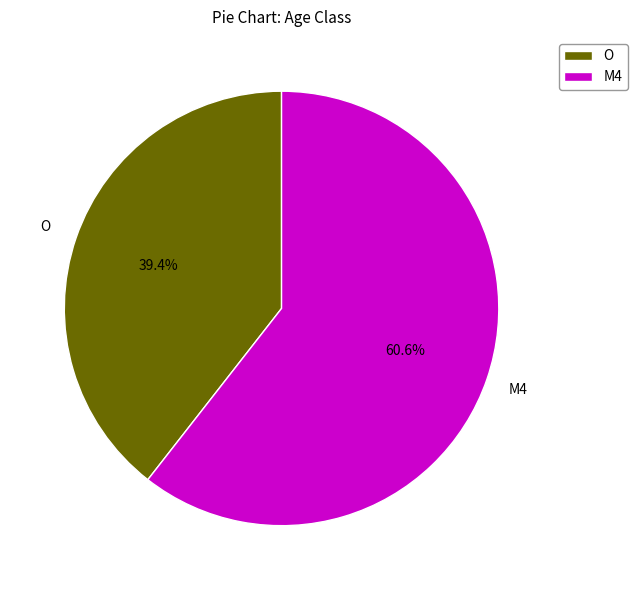

To the nearest percent, what is the combined percentage of M4 and O?

100%